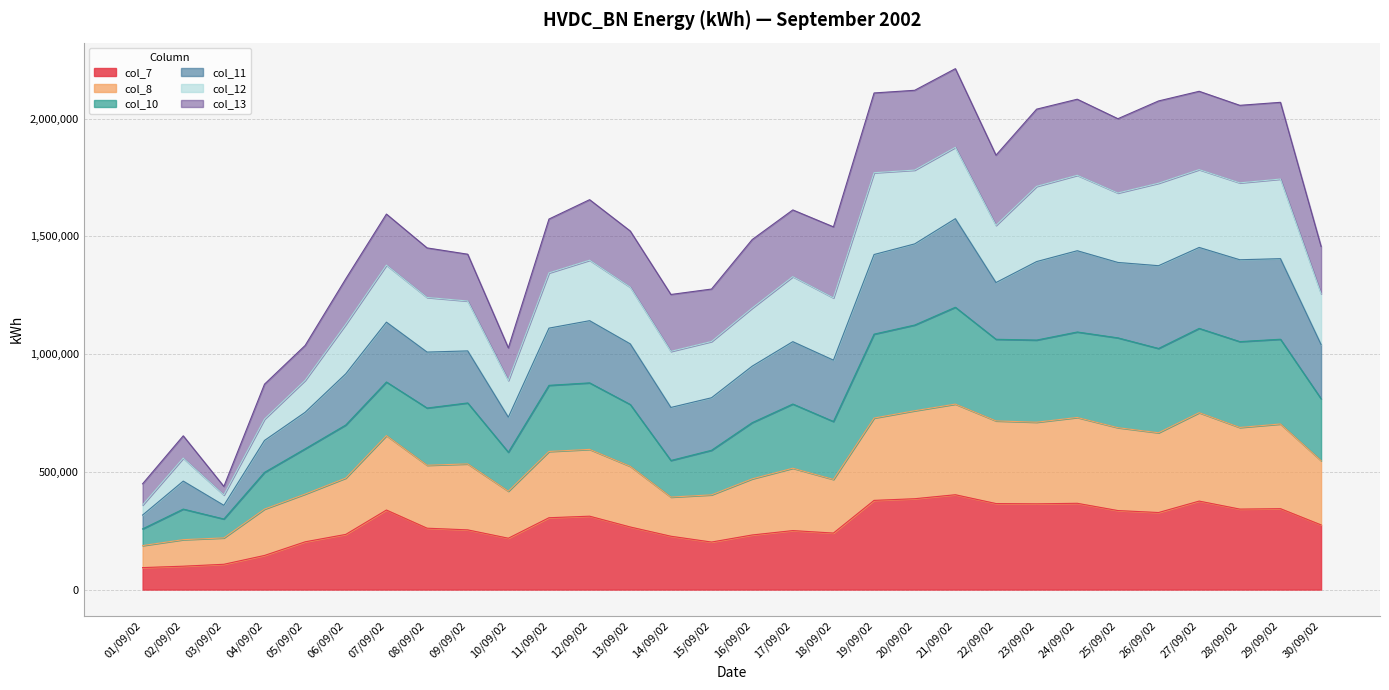

Does the chart have visible grid lines?

Yes